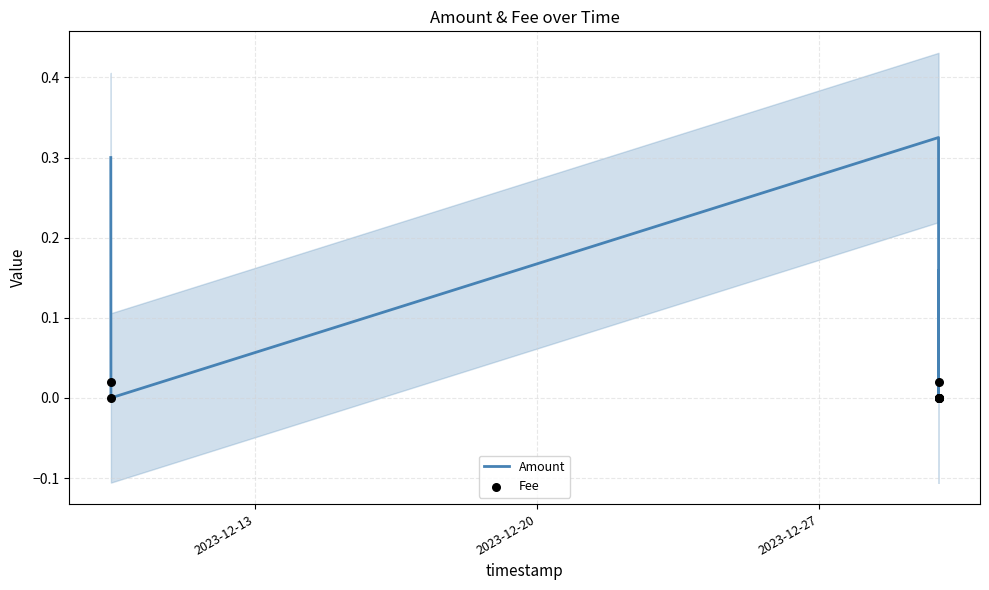

Which series contains the lowest Y value?

Amount